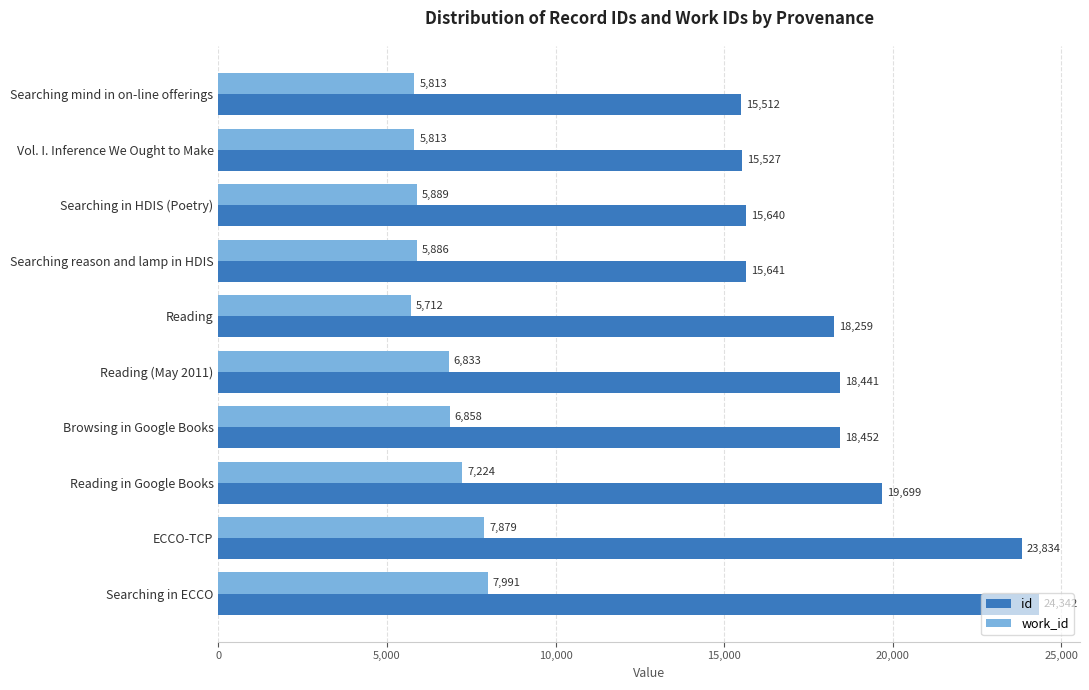

Which series has the largest total across all categories?

id